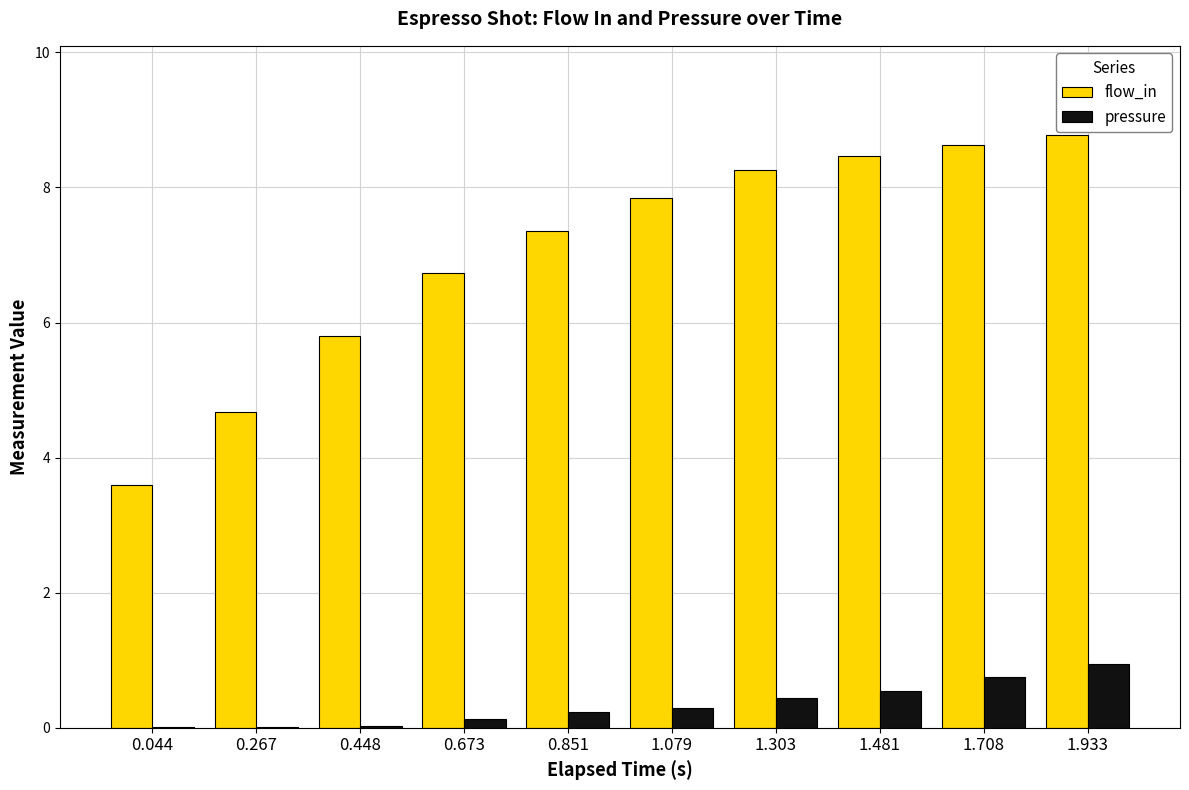

What is the total value across all series at 0.448?

5.8